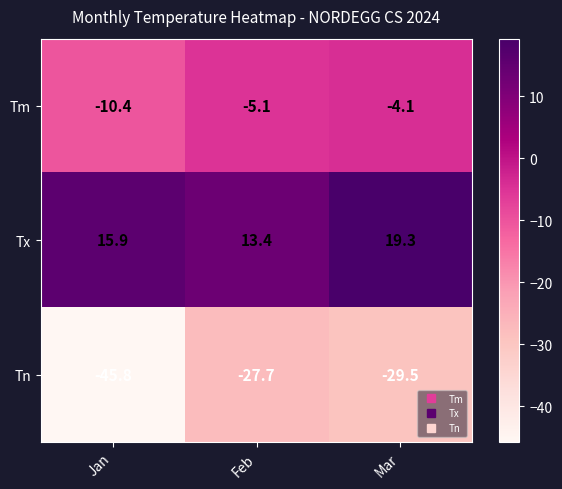

Which series has the largest range (max minus min)?

Tn